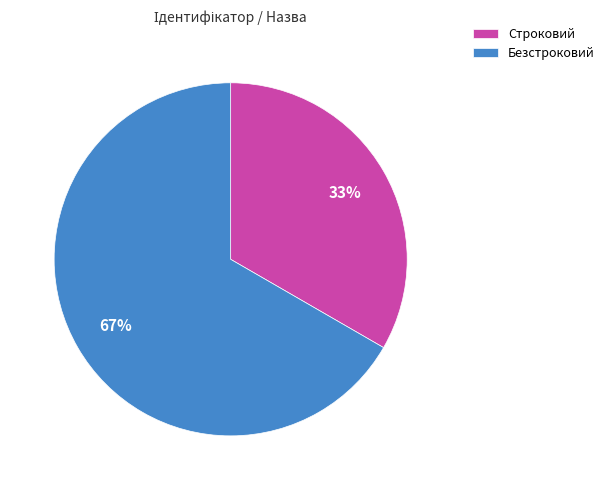

To the nearest percent, what is the average slice percentage?

50%